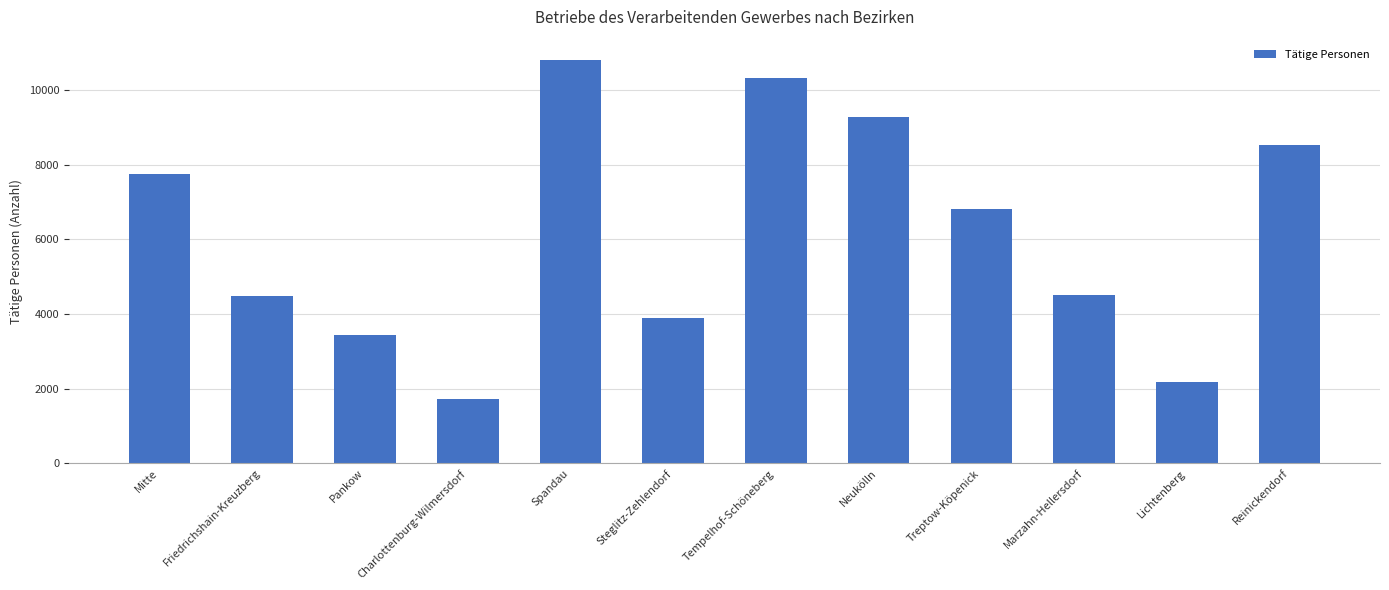

What is the label of the 2nd bar from the right?

Lichtenberg